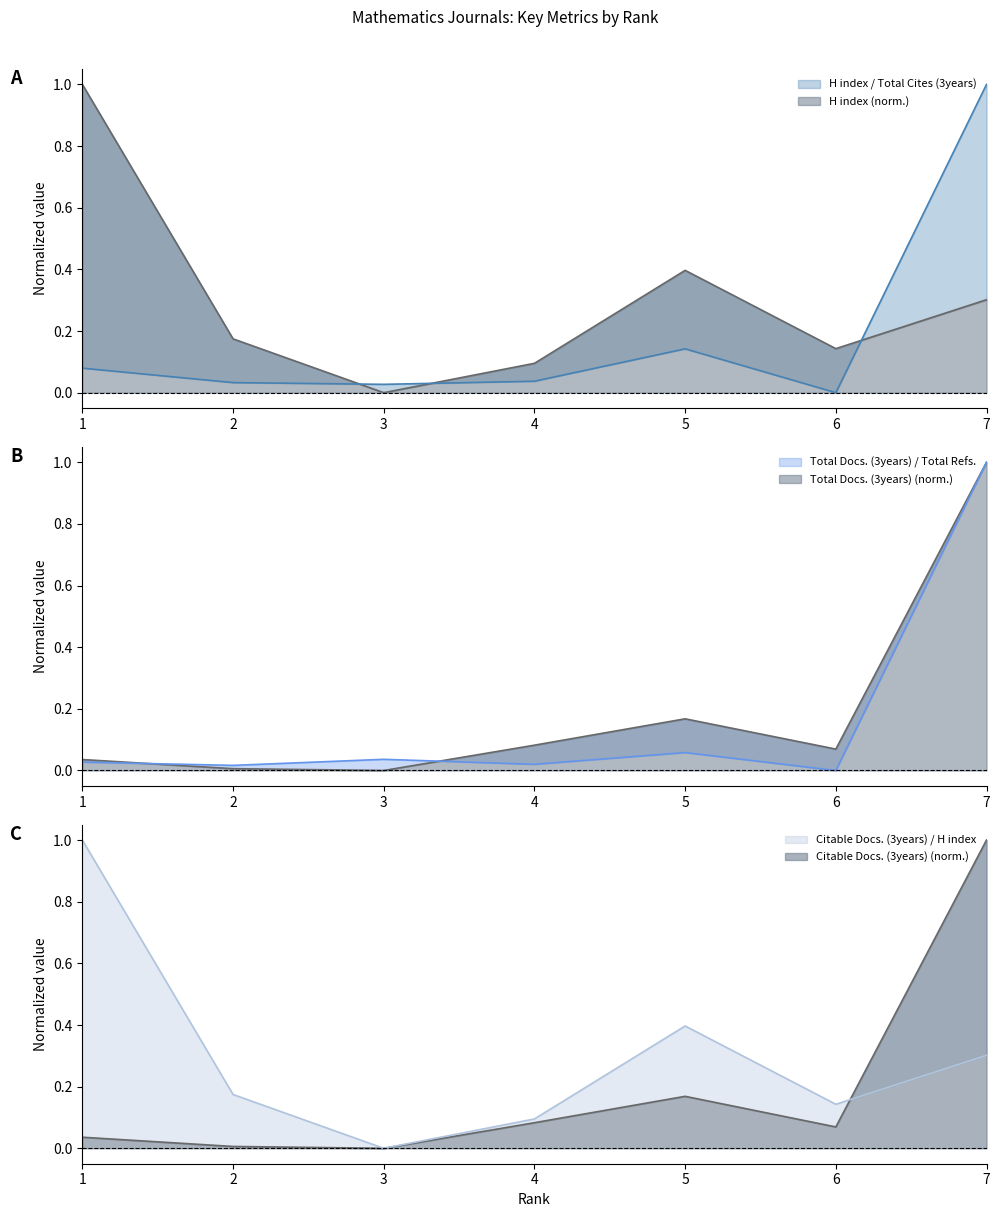

Which category has the highest value in the Total Refs. series?

7